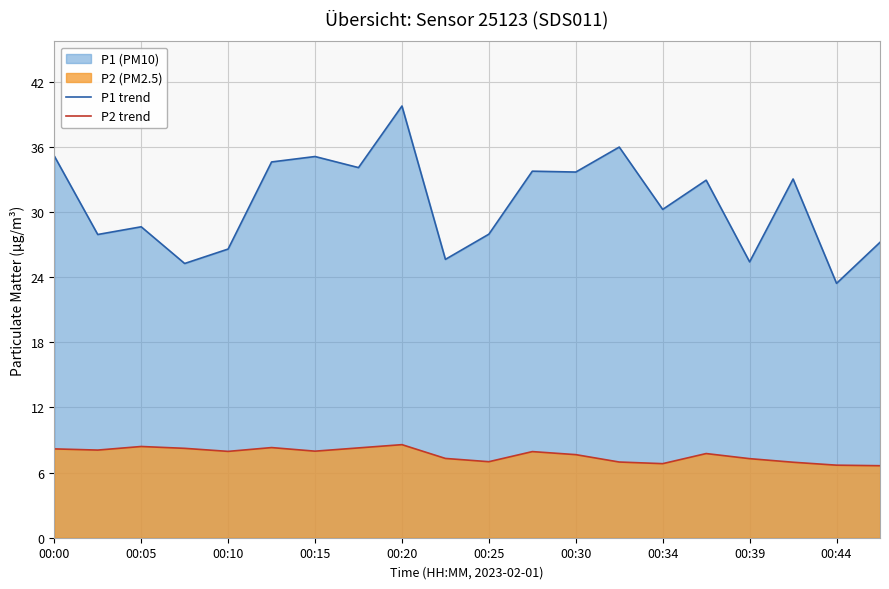

Which category has the highest value in the P1 trend series?

00:20